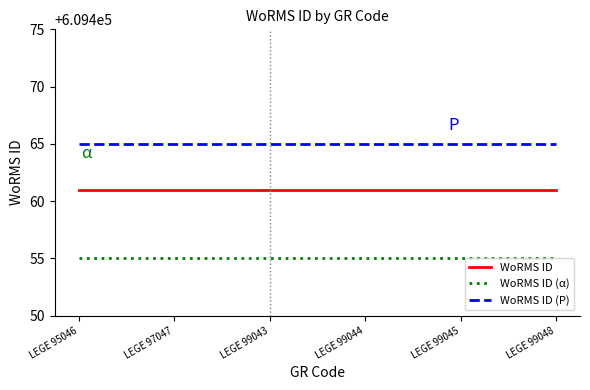

Rank the series by their average value, from lowest to highest.

WoRMS ID (α), WoRMS ID, WoRMS ID (P)